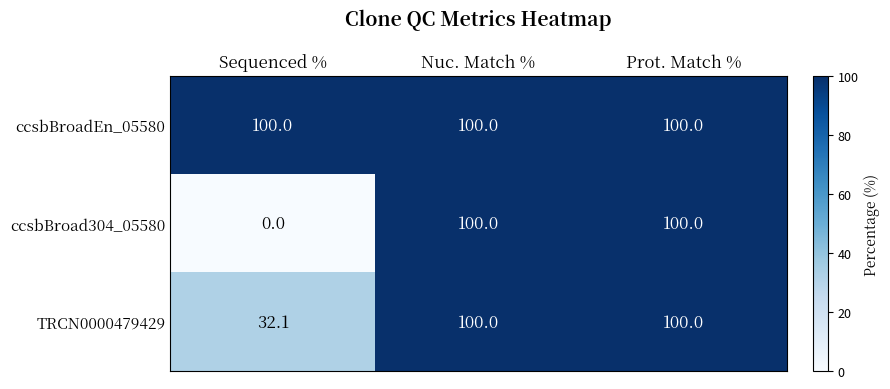

The value of ccsbBroadEn_05580 at Prot. Match % is 139.3. True or false?

False